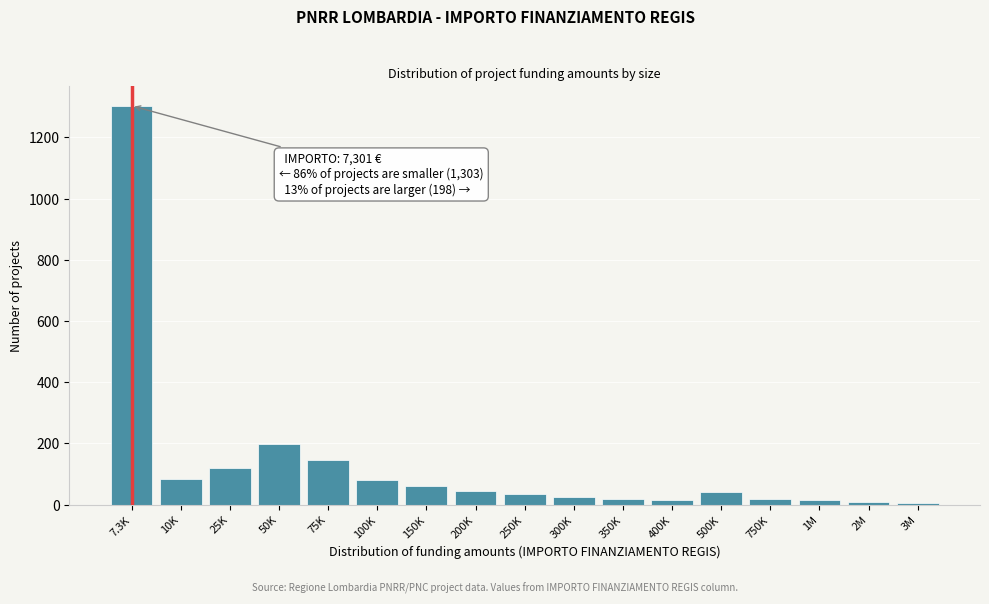

True or false: the data shows 20 at 750K.

True